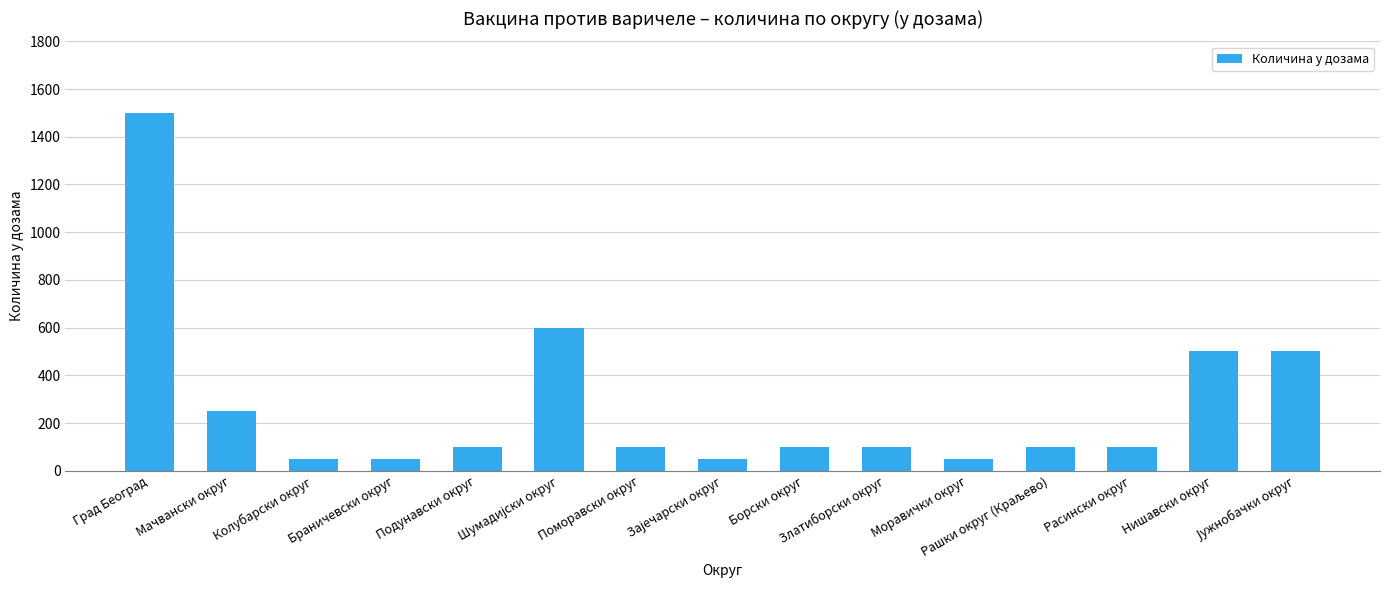

Is it true that the value at Подунавски округ is 164?

False